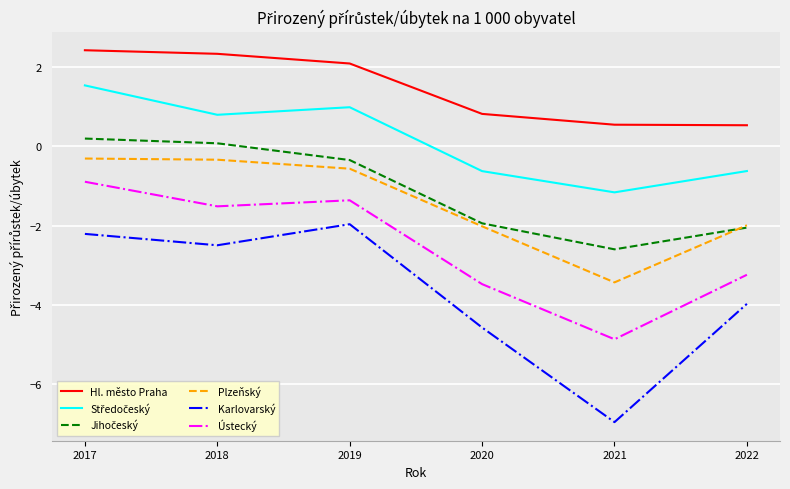

How many series are shown in this chart?

6